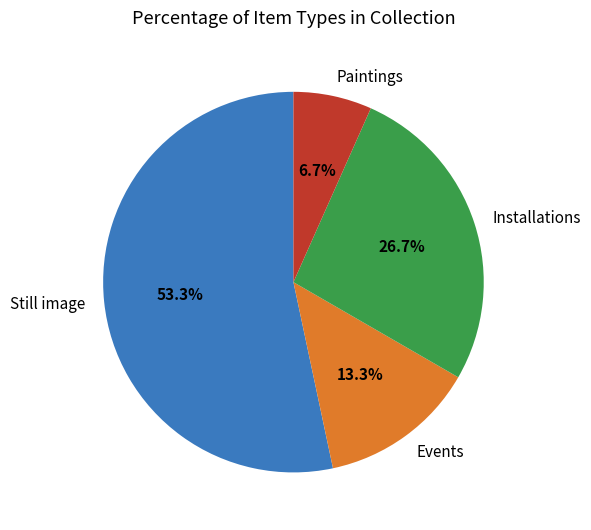

Does any single category account for the majority?

Yes